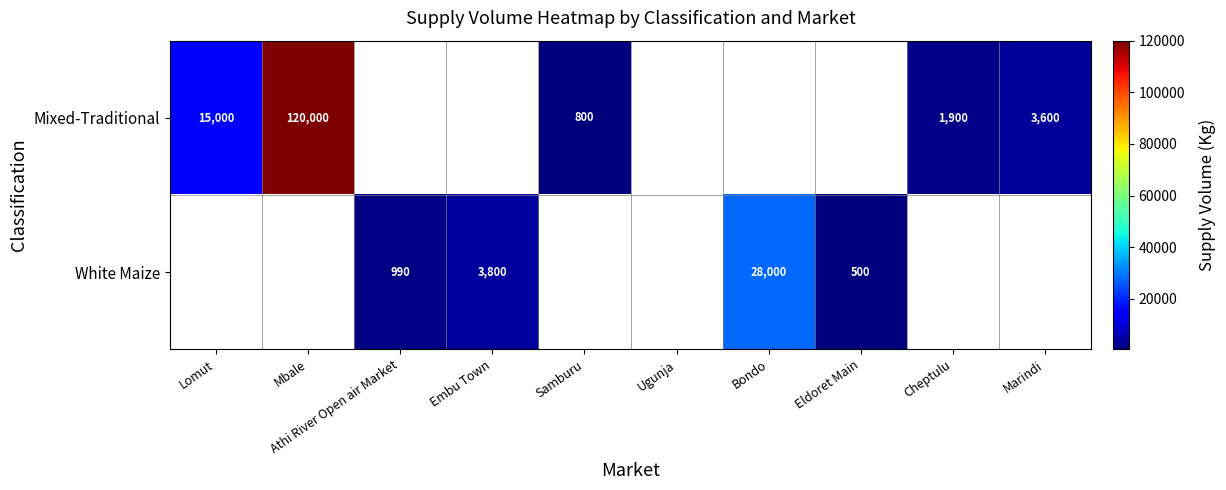

True or false: White Maize has a value of 28000 at Bondo.

True